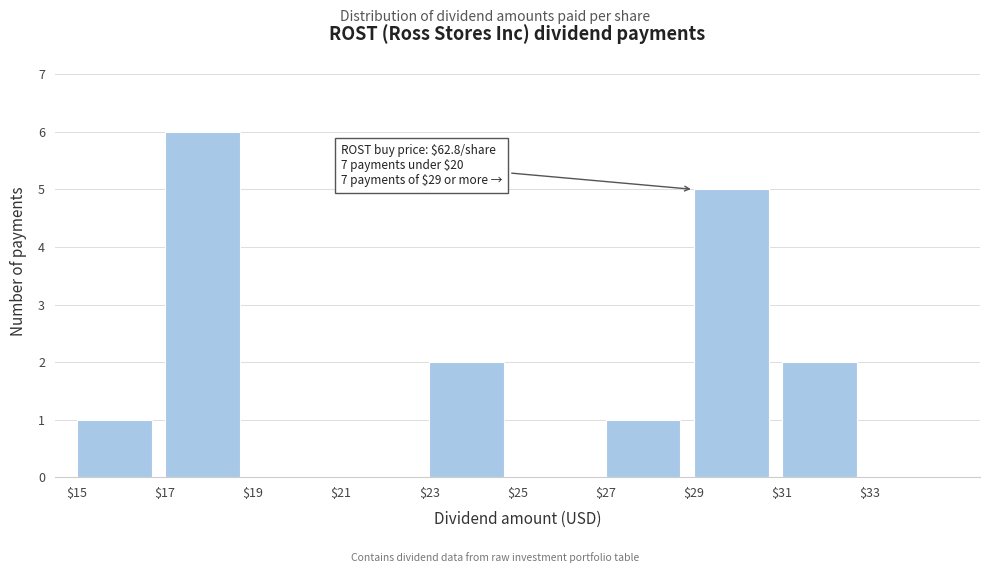

Which range on the x-axis has the tallest bar?

17 to 19